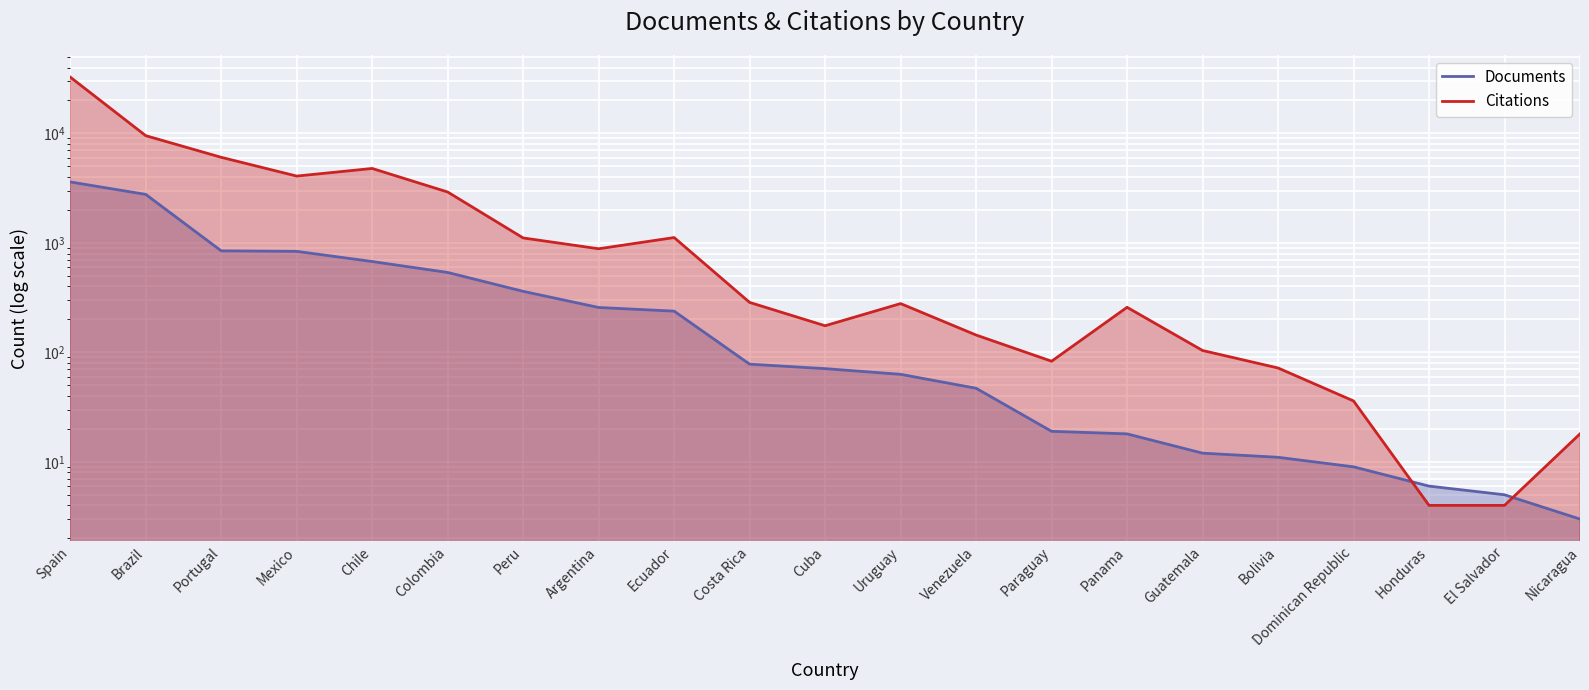

True or false: Documents has a value of 21 at Guatemala.

False